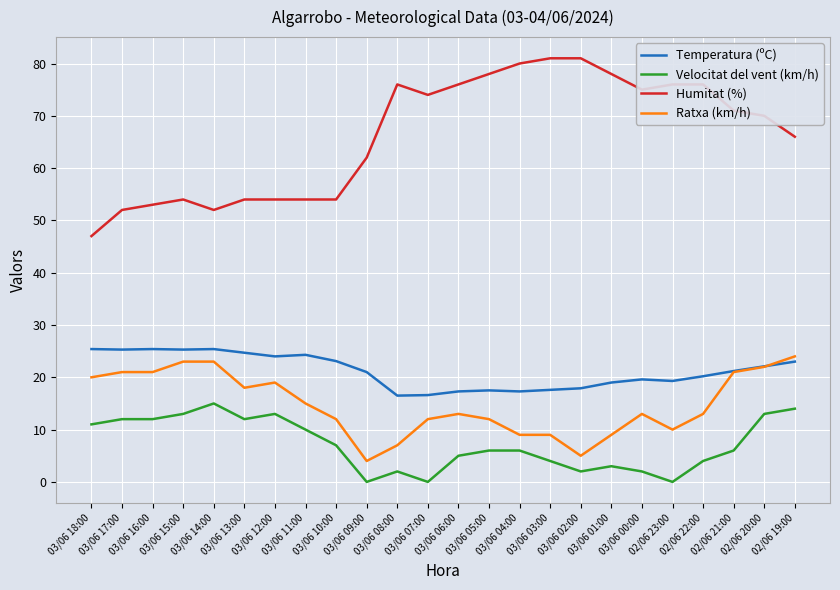

Which series has the largest range (max minus min)?

Humitat (%)